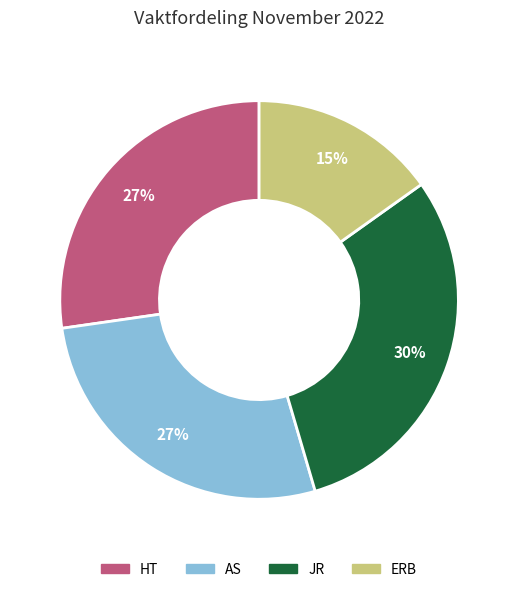

To the nearest percent, what portion does AS represent?

27%